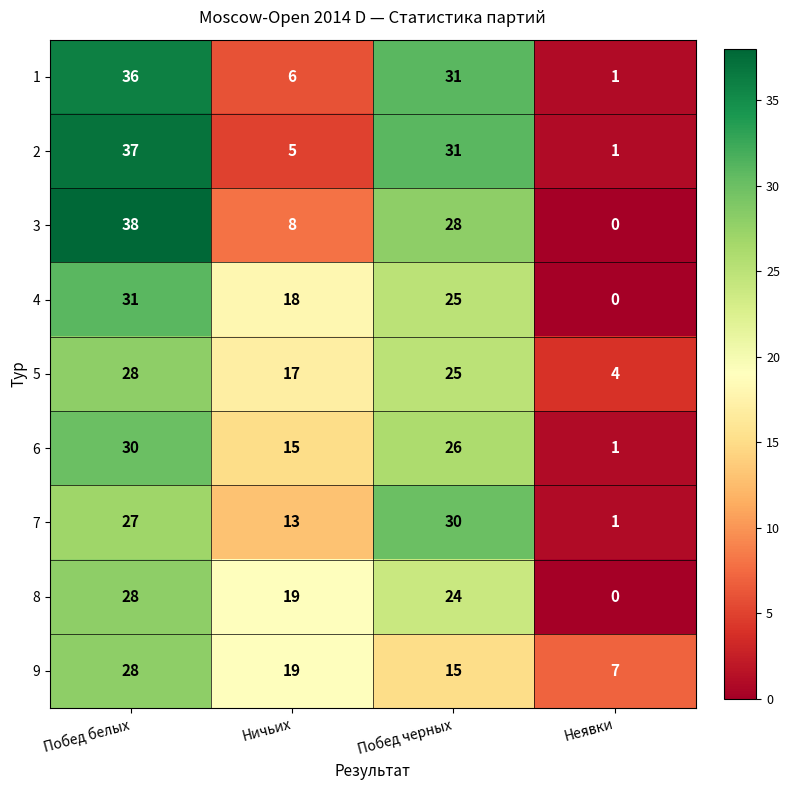

At which category is the sum across all series the highest?

Побед белых